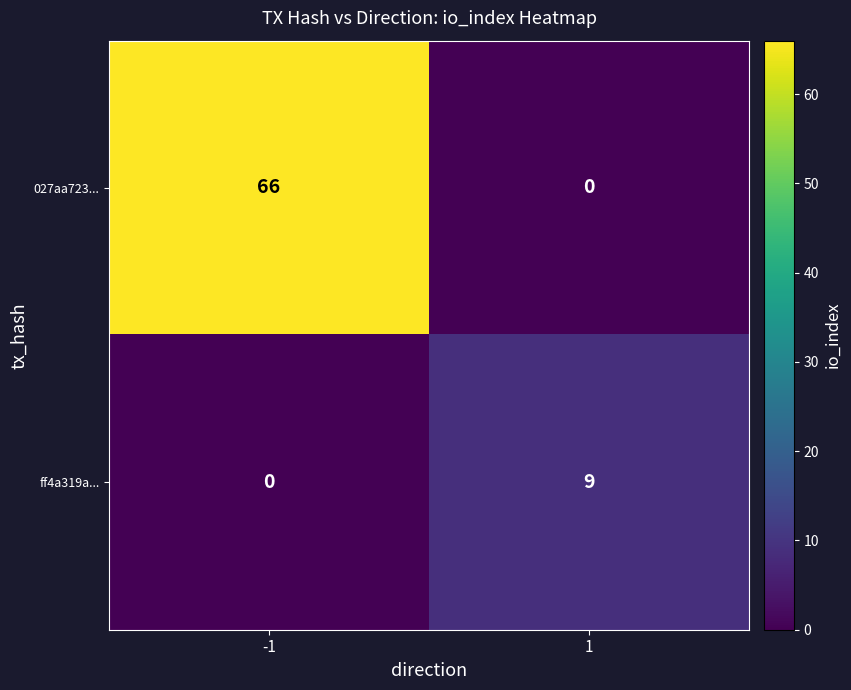

How many data points does each series have?

2